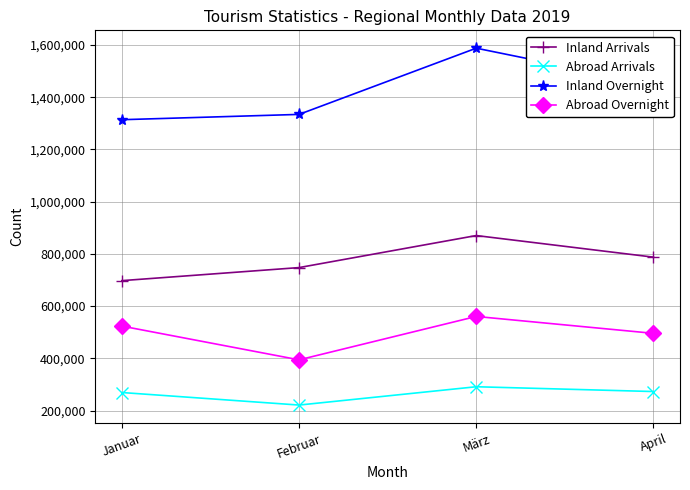

Which series has the largest total across all categories?

Inland Overnight